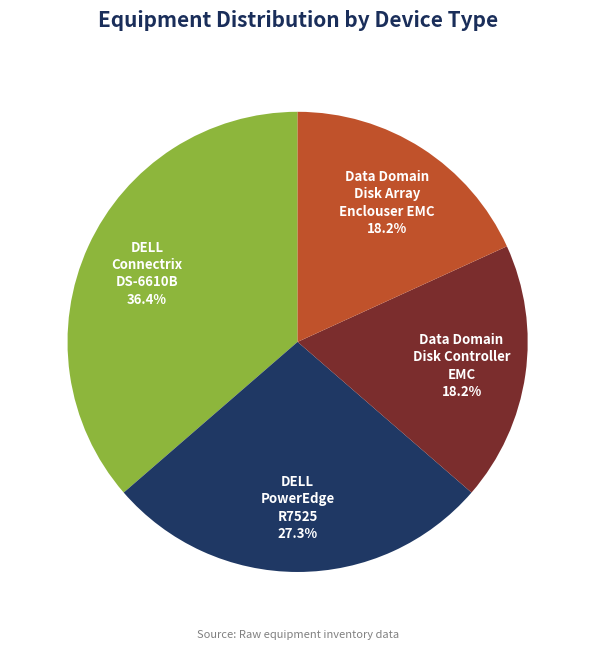

What percentage is the DELL PowerEdge R7525 slice, to the nearest percent?

27%